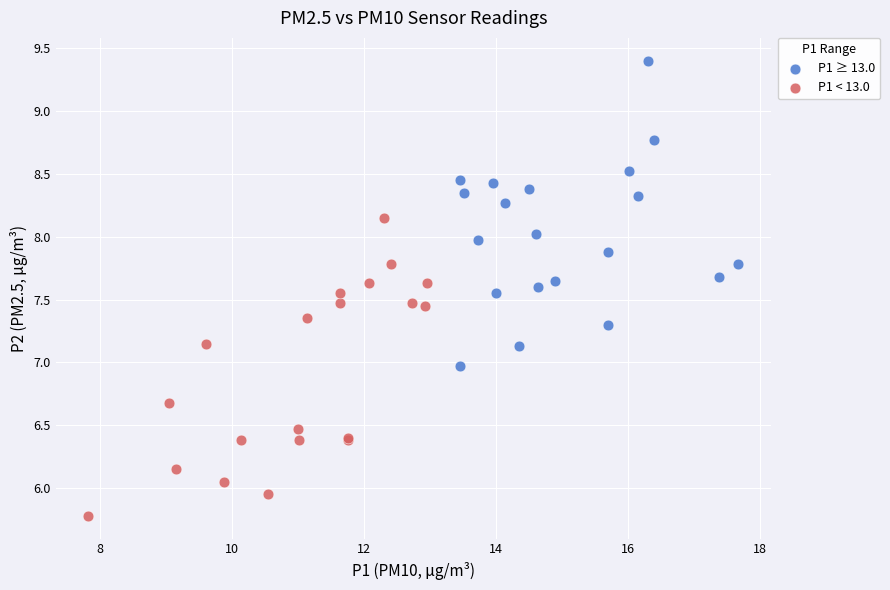

Which series reaches the minimum Y coordinate?

P1 < 13.0